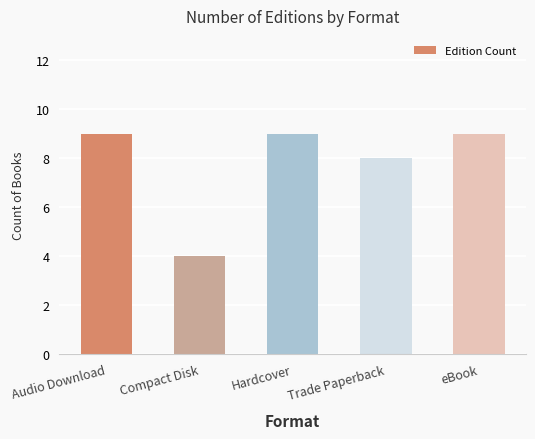

What is the label of the 3rd bar from the right?

Hardcover